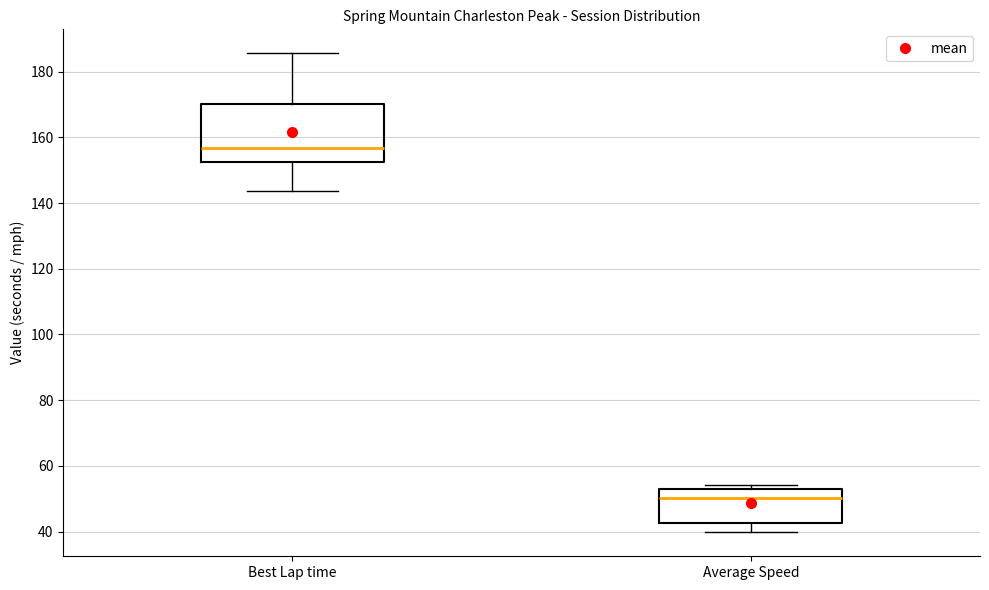

Reading left to right, read every box against the y-axis: the position of its median line, the range the box covers, and the ends of its whiskers. The values are not printed on the chart, so give them approximately, as read against the axis.

Best Lap time: median 156, box 152 to 170, whiskers 144 to 186
Average Speed: median 50, box 42 to 54, whiskers 40 to 54 (just above the box's upper edge)